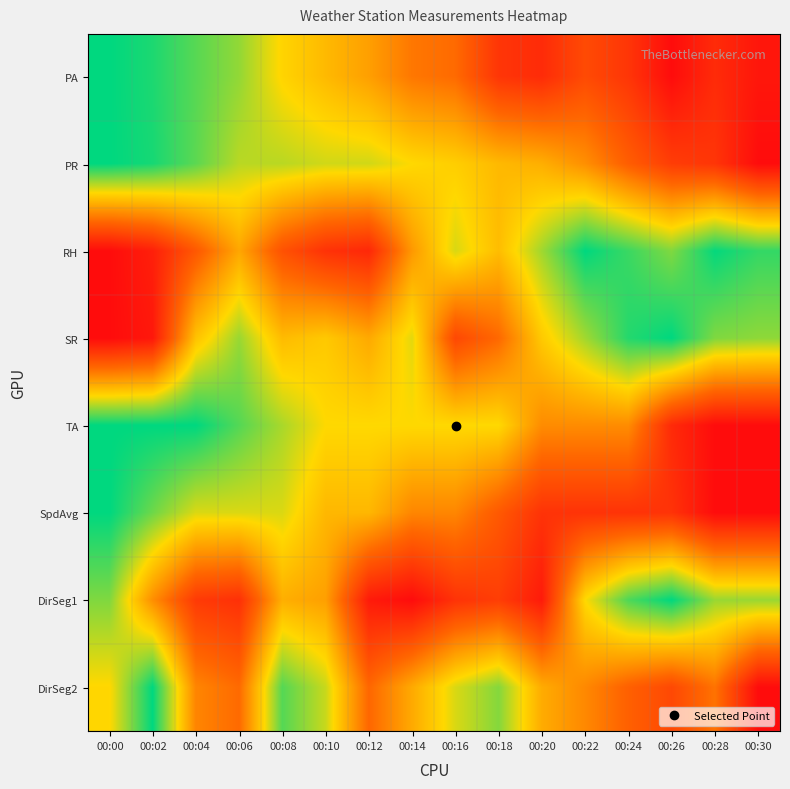

At which category is the sum across all series the highest?

00:00